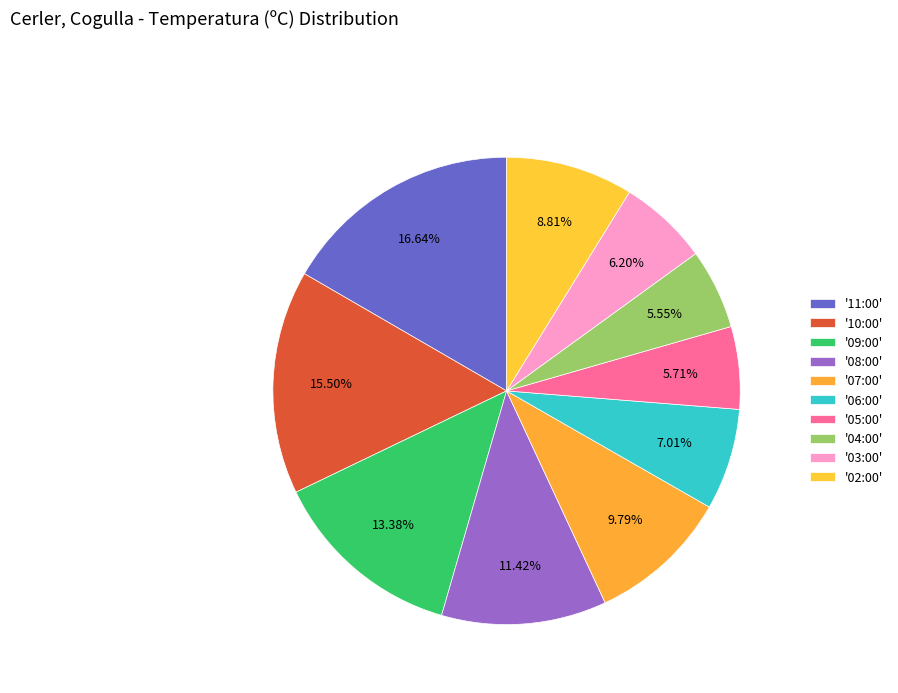

Count the number of slices in the pie.

10